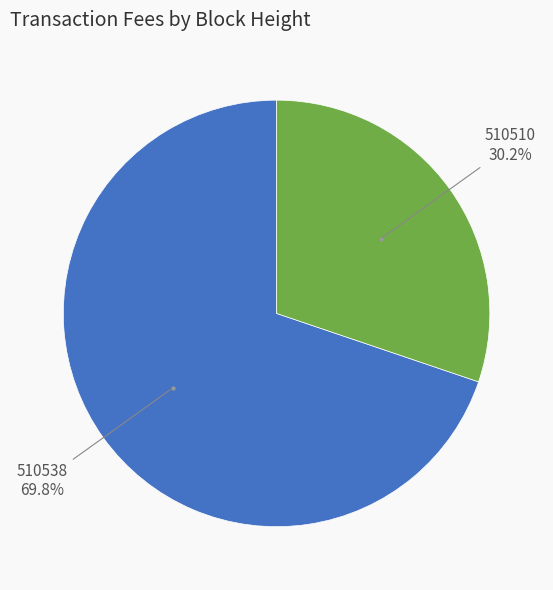

Count the number of slices in the pie.

2